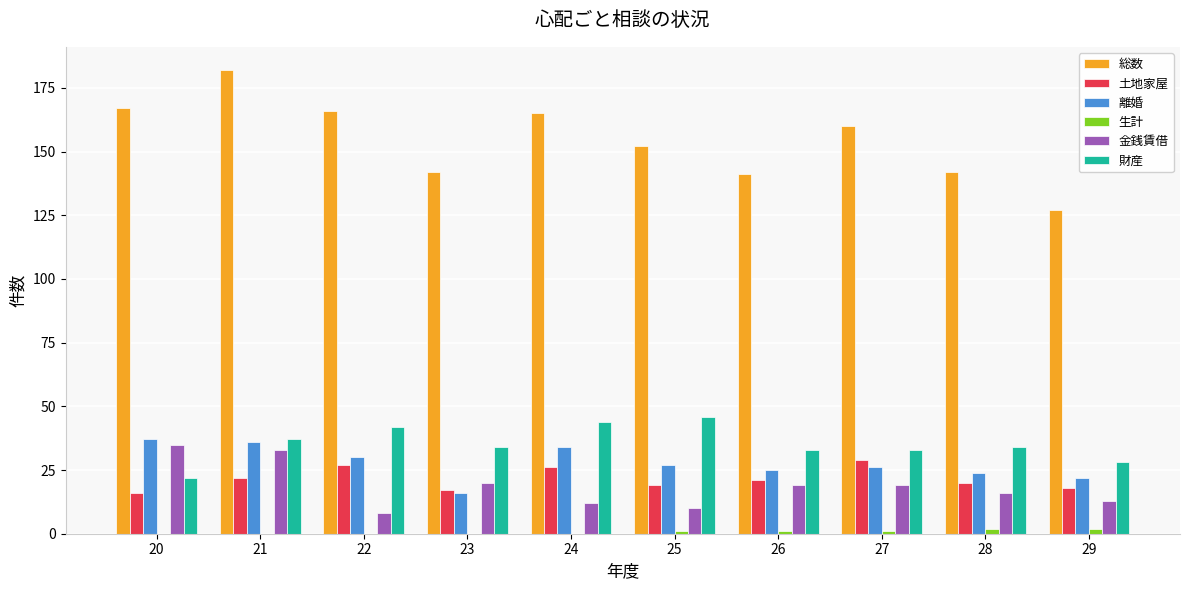

Count the number of data series in this chart.

6